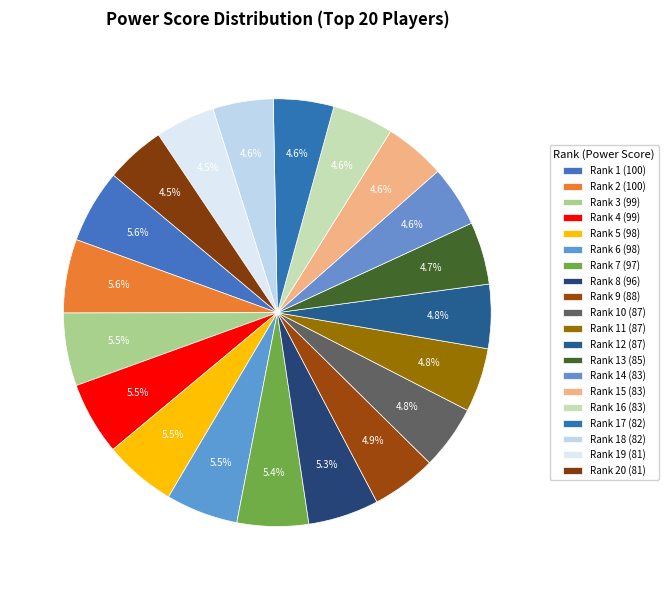

How many segments does this pie chart have?

20